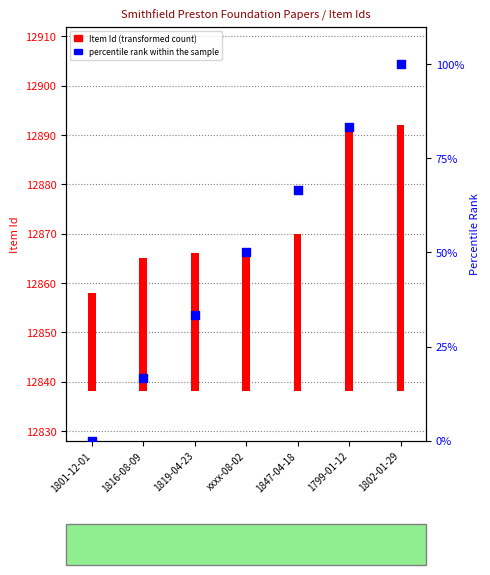

Is the value of percentile rank within the sample at 1819-04-23 greater than the value of Item Id (transformed count) at 1802-01-29?

No